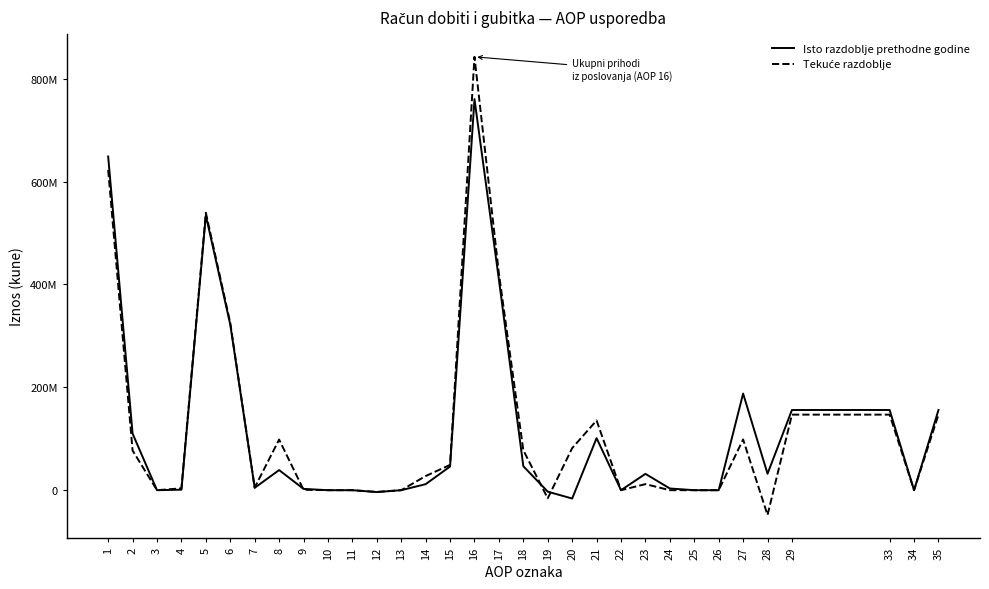

At which category does Tekuće razdoblje reach its first local peak?

5